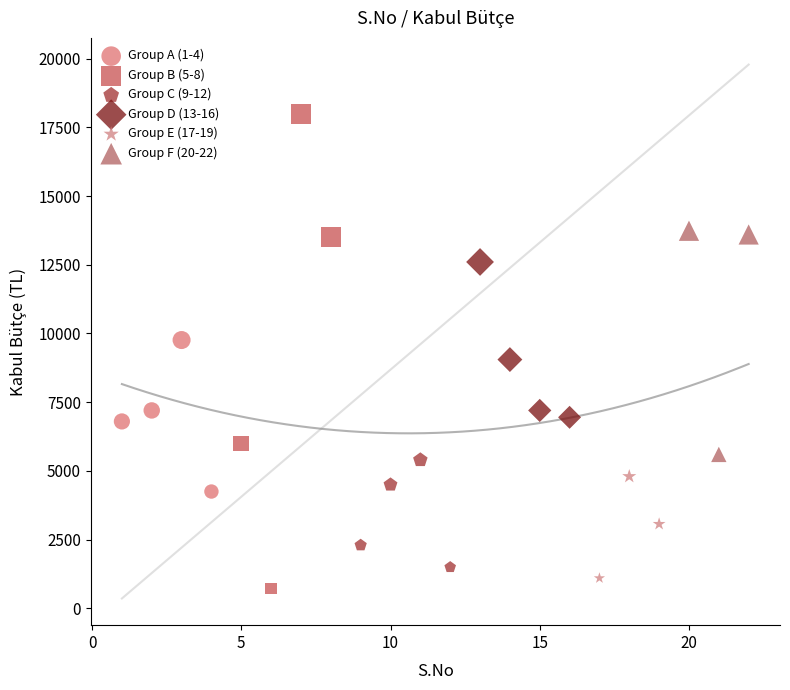

Which series reaches the maximum Y coordinate?

Group B (5-8)